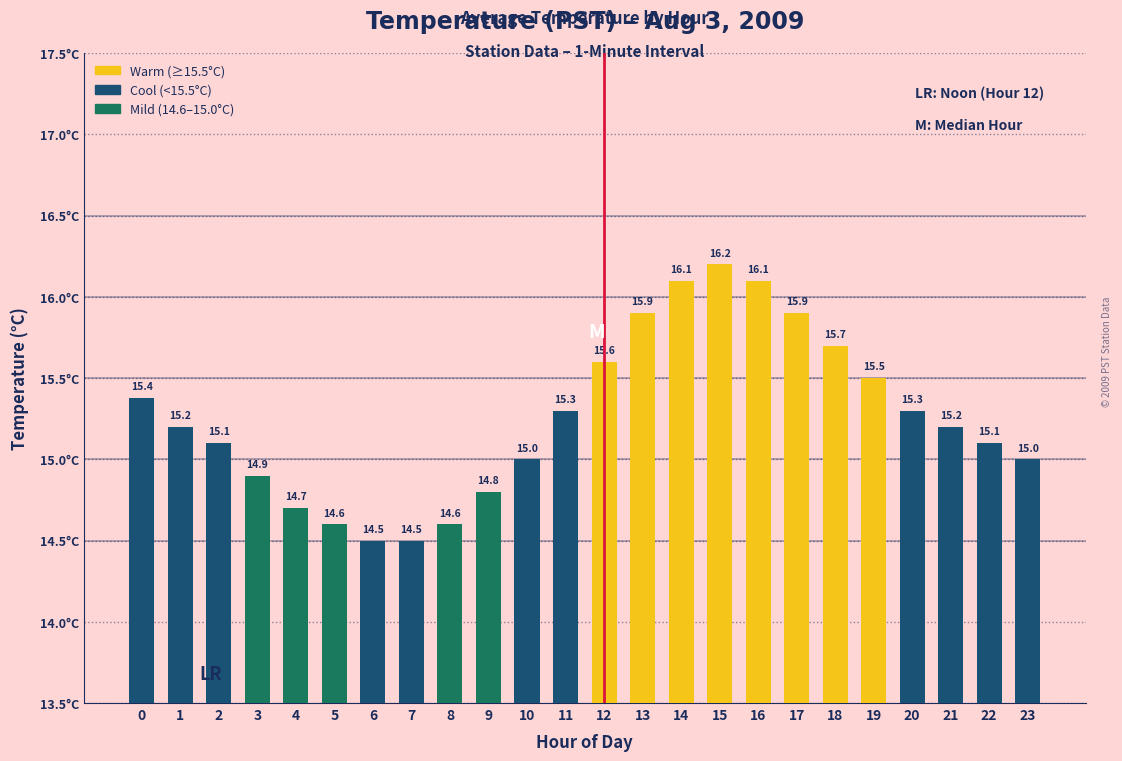

Reading right to left, list all the values displayed in this chart.

23=15.0	22=15.1	21=15.2	20=15.3	19=15.5	18=15.7	17=15.9	16=16.1	15=16.2	14=16.1	13=15.9	12=15.6	11=15.3	10=15.0	9=14.8	8=14.6	7=14.5	6=14.5	5=14.6	4=14.7	3=14.9	2=15.1	1=15.2	0=15.4